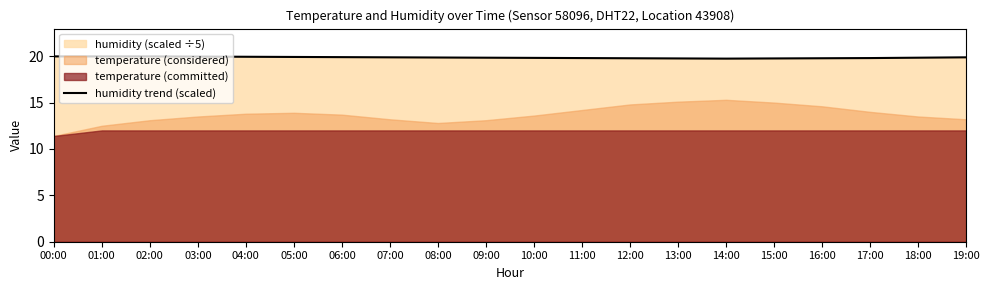

List the labels in order of value, smallest first.

14:00, 13:00, 15:00, 12:00, 16:00, 11:00, 17:00, 10:00, 09:00, 18:00, 08:00, 07:00, 19:00, 06:00, 05:00, 04:00, 03:00, 00:00, 01:00, 02:00